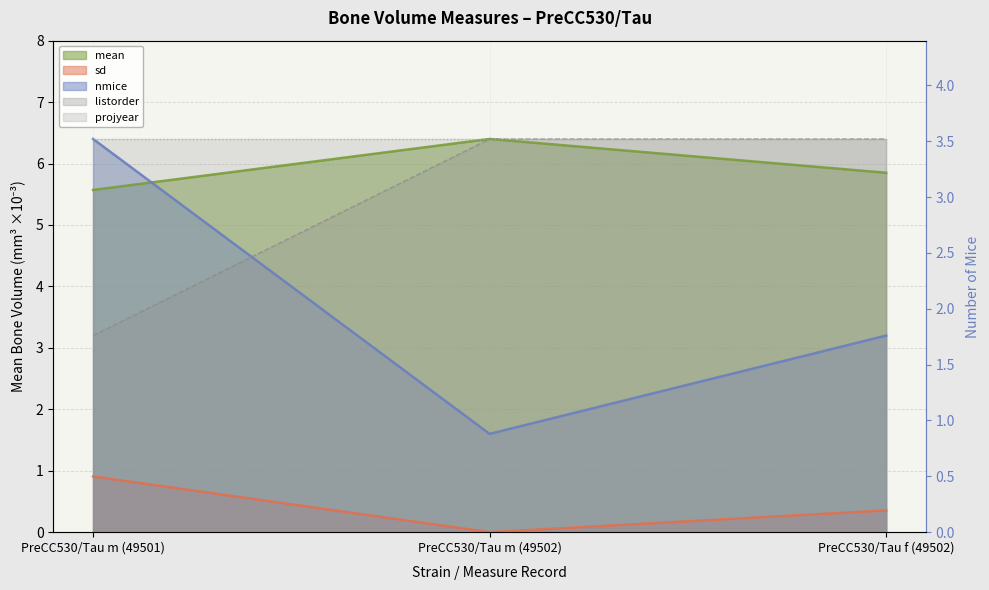

Reading right to left, what are all the values shown in this chart?

mean: 5.8	6.4	5.6
sd: 0.4	0.0	0.9
nmice: 3.2	1.6	6.4
keymeasnum: 6.4	6.4	3.2